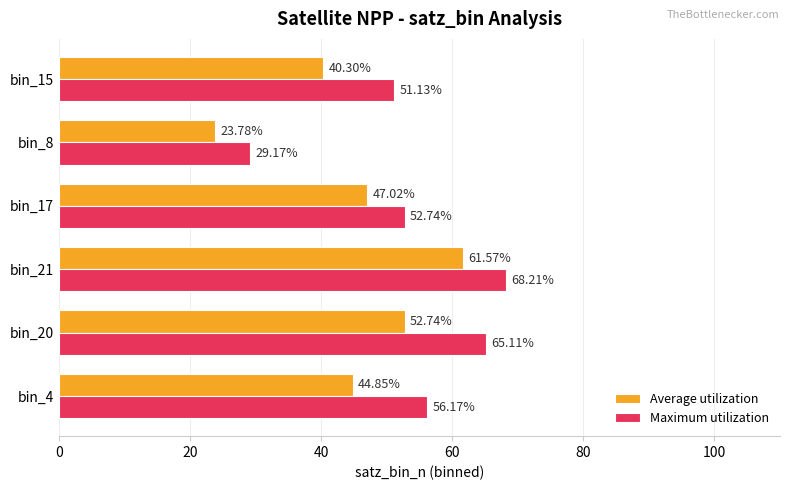

What is the spread (max minus min) of values at bin_4?

11.3